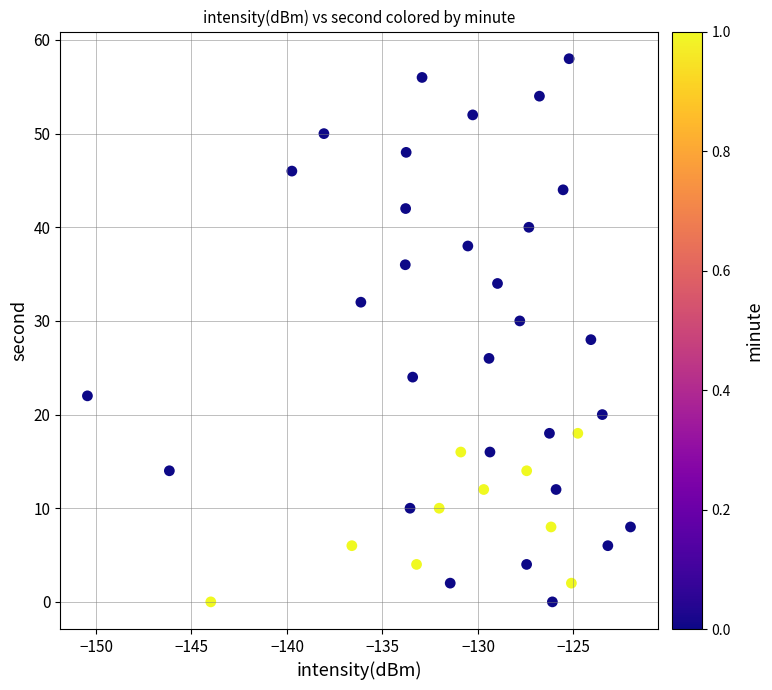

What is the range of Y values (max minus min)?

58